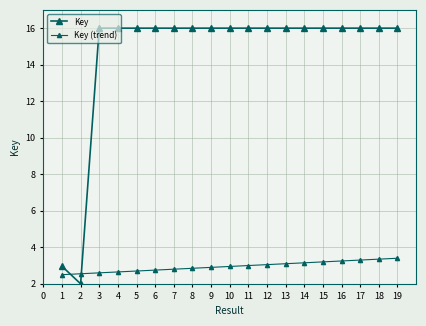

Count the number of data series in this chart.

2